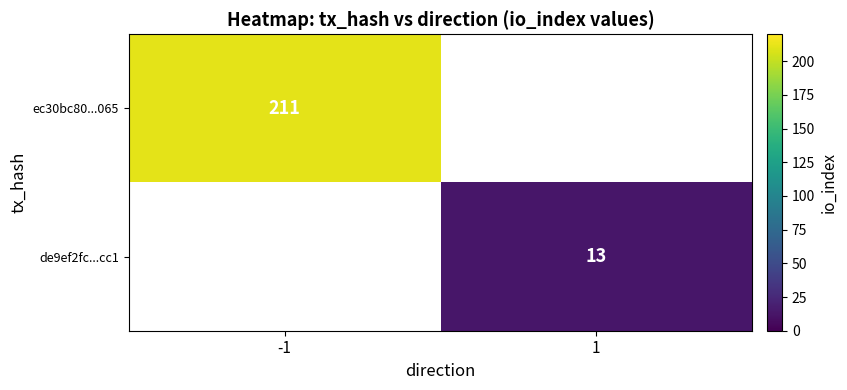

The value of ec30bc80...065 at -1 is 211. True or false?

True